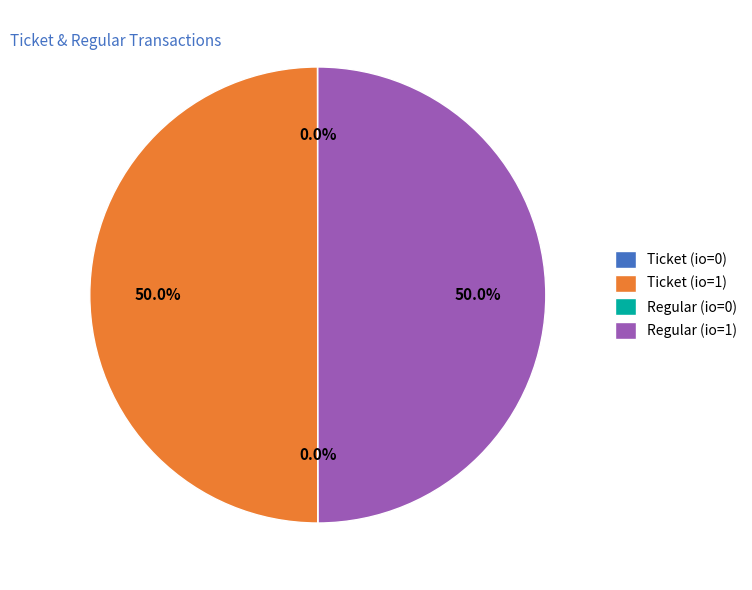

Do Ticket (io=1) and Regular (io=1) together represent more than half of the pie?

Yes